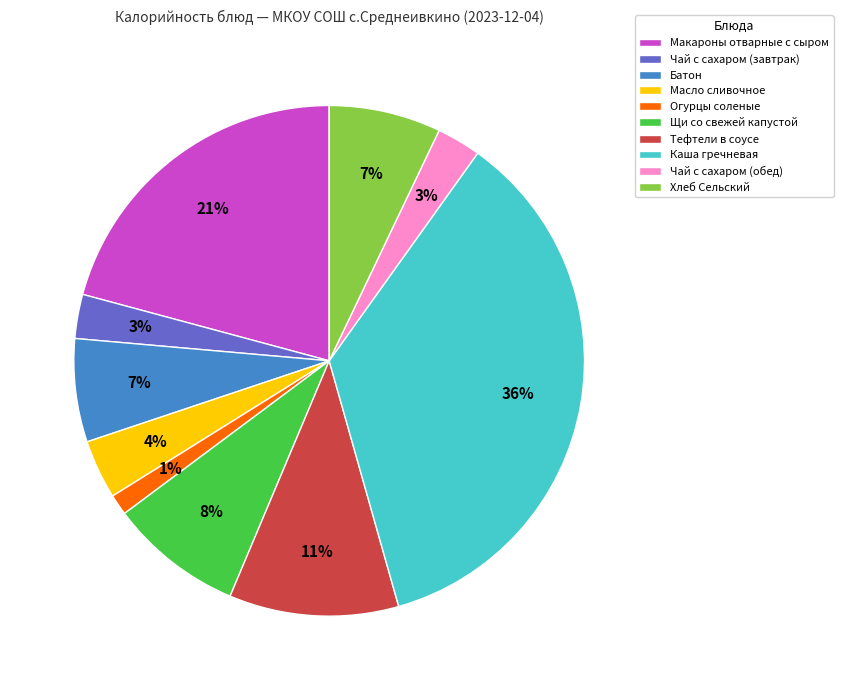

Which has a higher value, Чай с сахаром (обед) or Огурцы соленые?

Чай с сахаром (обед)